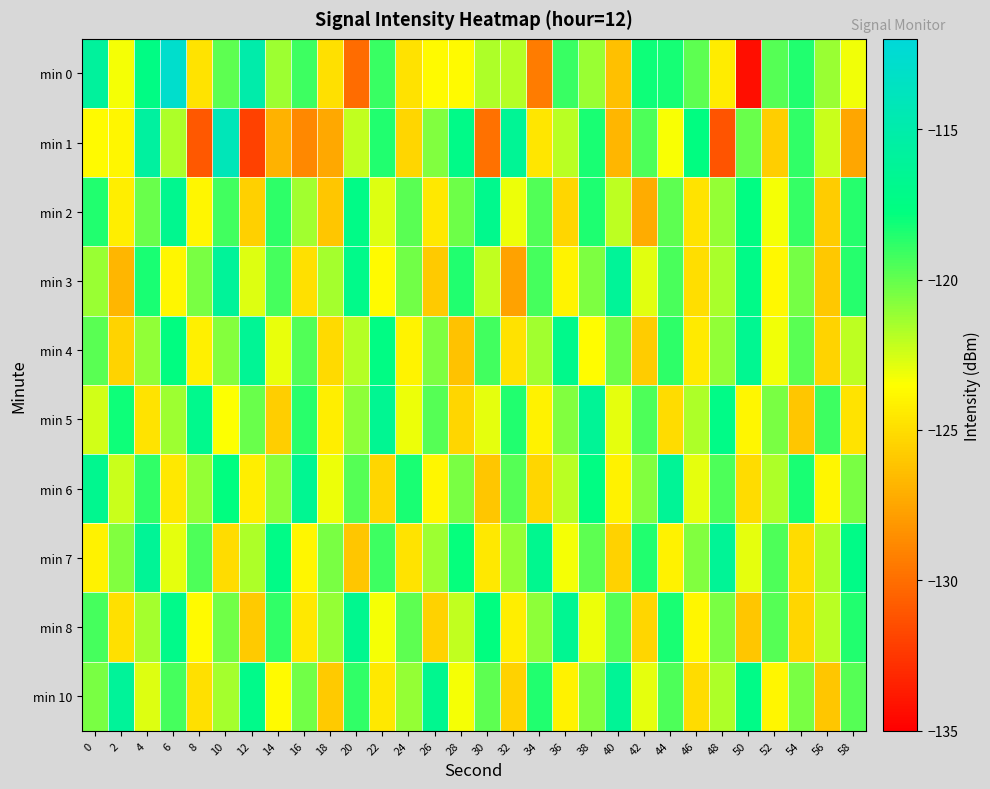

How many series are shown in this chart?

10